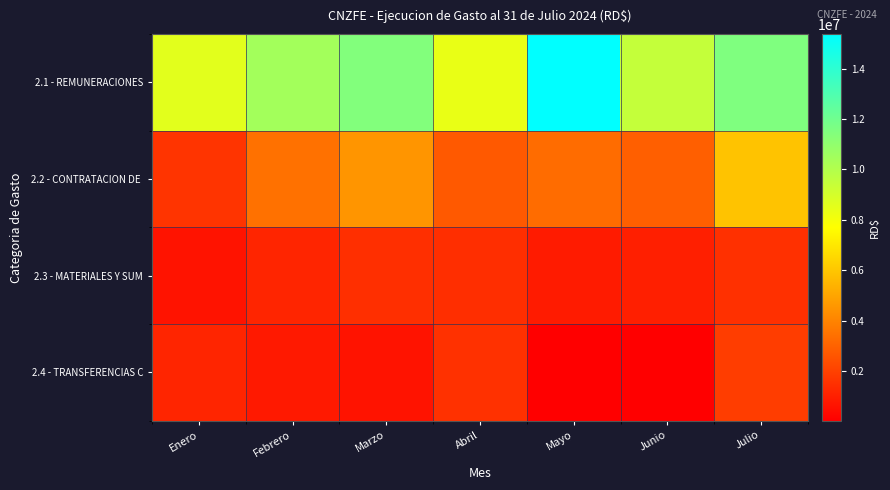

What is the spread (max minus min) of values at Mayo?

15294600.1